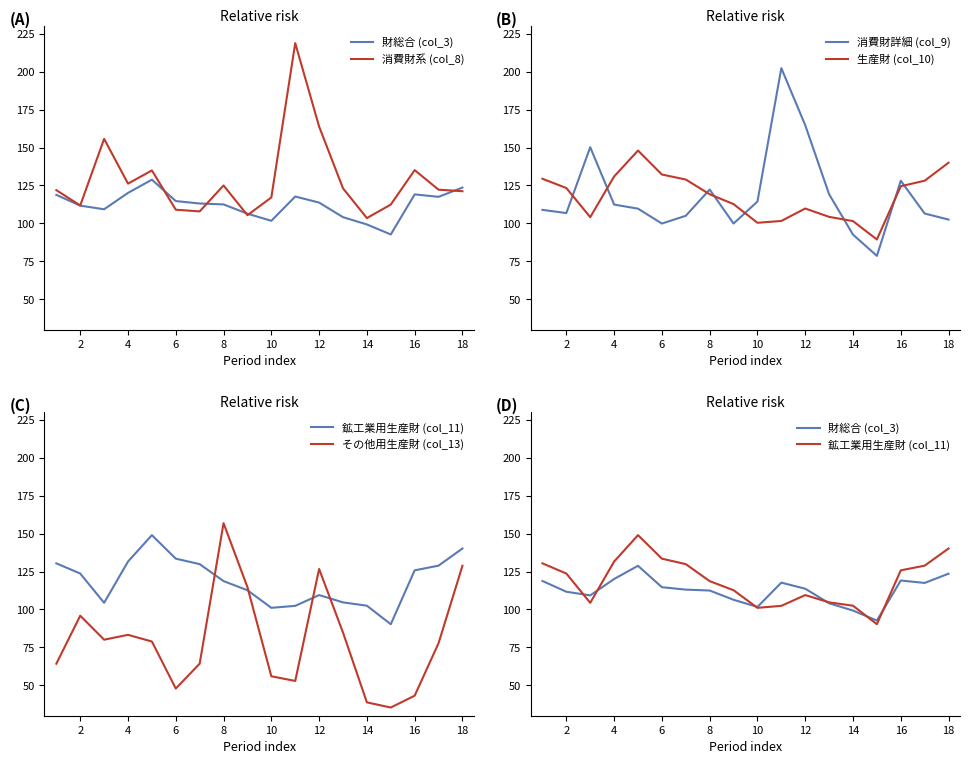

Which series ends up on top after the final intersection of 生産財 (col_10) and 消費財詳細 (col_9)?

生産財 (col_10)